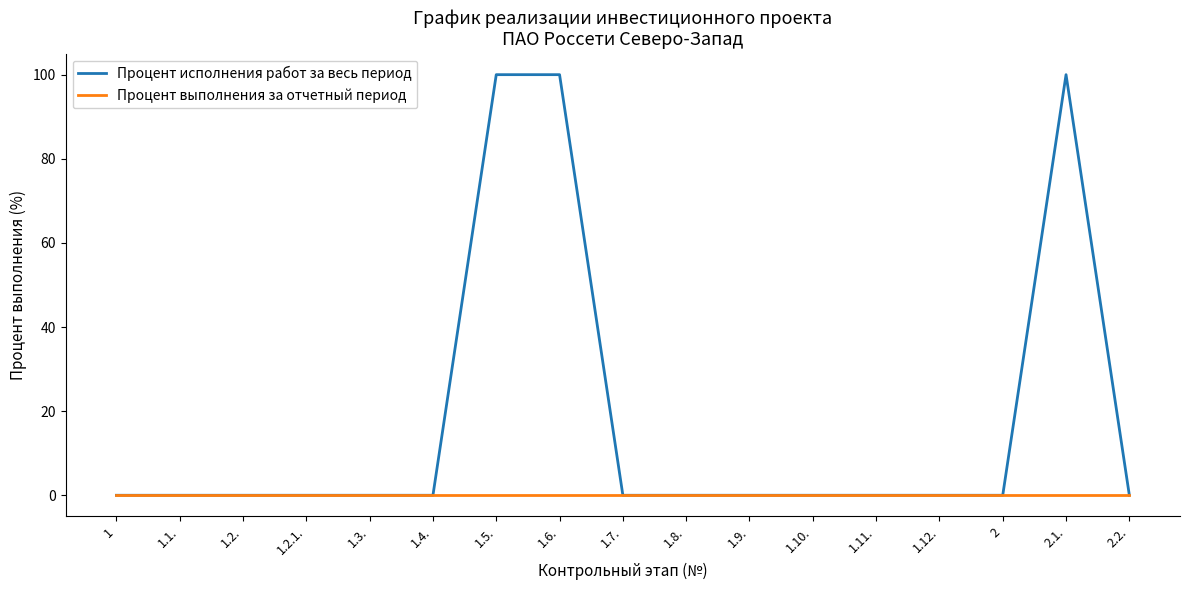

Reading left to right, transcribe all the data shown in this chart.

Процент исполнения работ за весь период: 1=0	1.1.=0	1.2.=0	1.2.1.=0	1.3.=0	1.4.=0	1.5.=100	1.6.=100	1.7.=0	1.8.=0	1.9.=0	1.10.=0	1.11.=0	1.12.=0	2=0	2.1.=100	2.2.=0
Процент выполнения за отчетный период: 1=0	1.1.=0	1.2.=0	1.2.1.=0	1.3.=0	1.4.=0	1.5.=0	1.6.=0	1.7.=0	1.8.=0	1.9.=0	1.10.=0	1.11.=0	1.12.=0	2=0	2.1.=0	2.2.=0